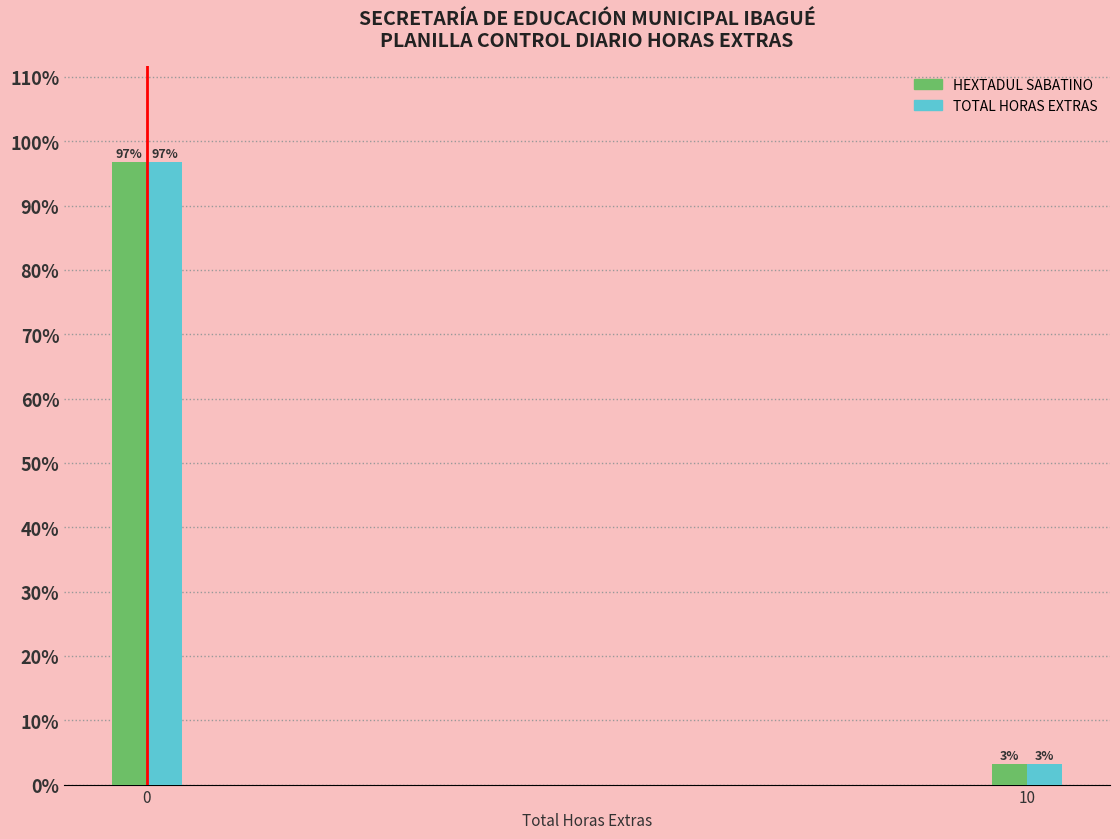

List the labels in order of TOTAL HORAS EXTRAS value, smallest first.

10, 0